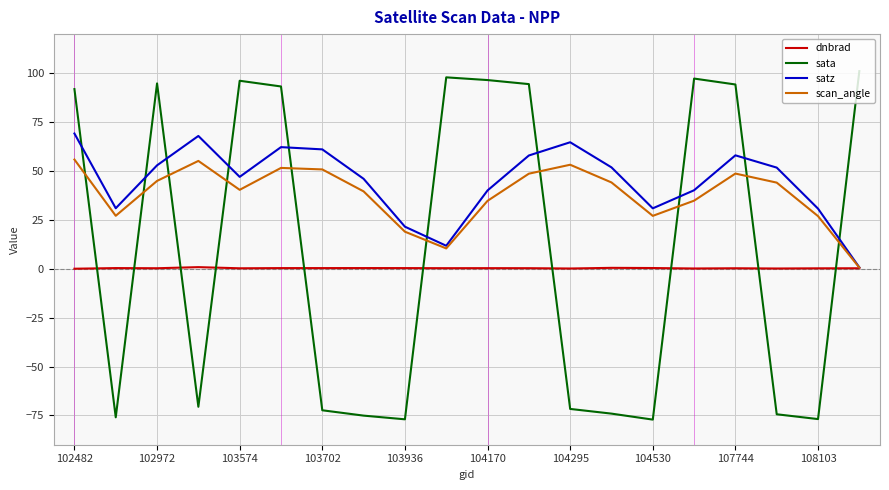

What is the average value of the dnbrad series?

0.3